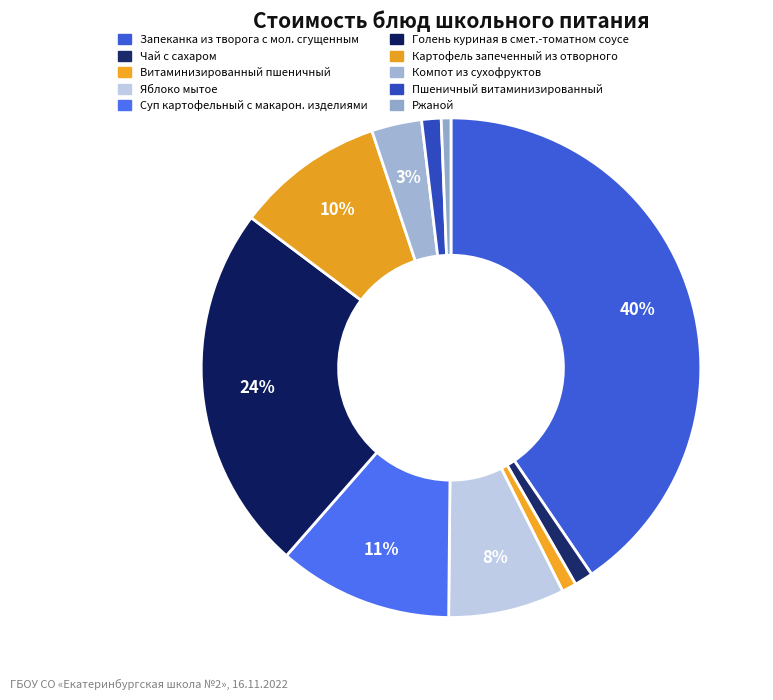

How many segments does this pie chart have?

10